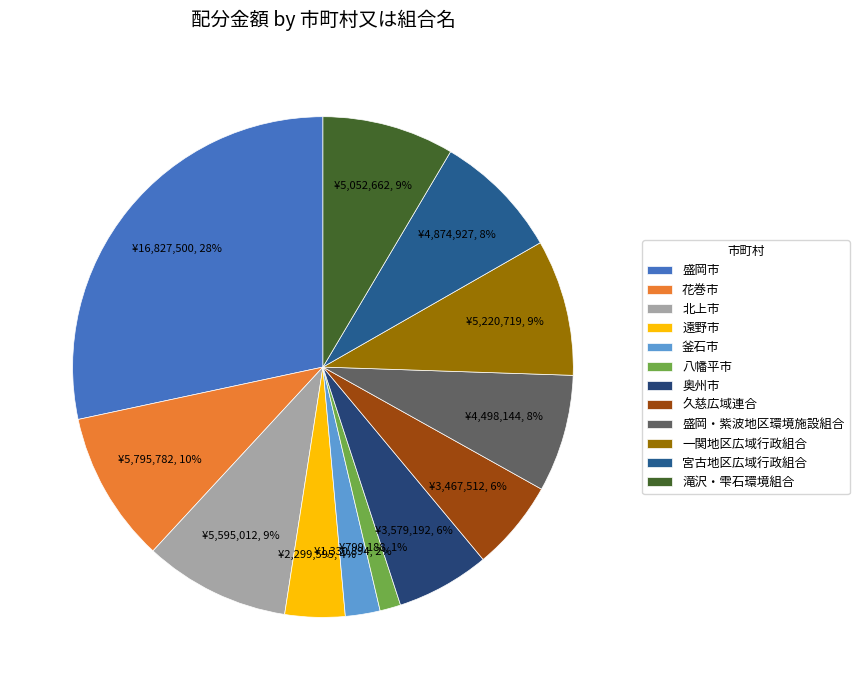

How many segments does this pie chart have?

12